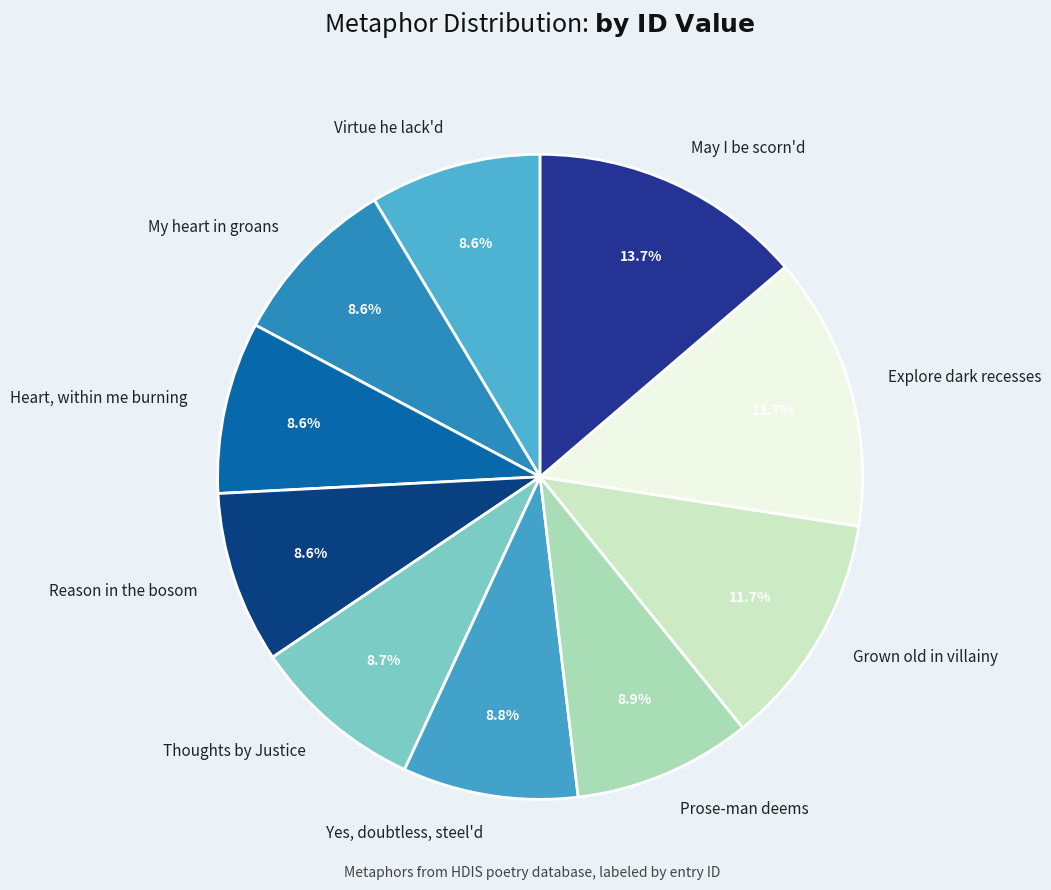

How many segments does this pie chart have?

10